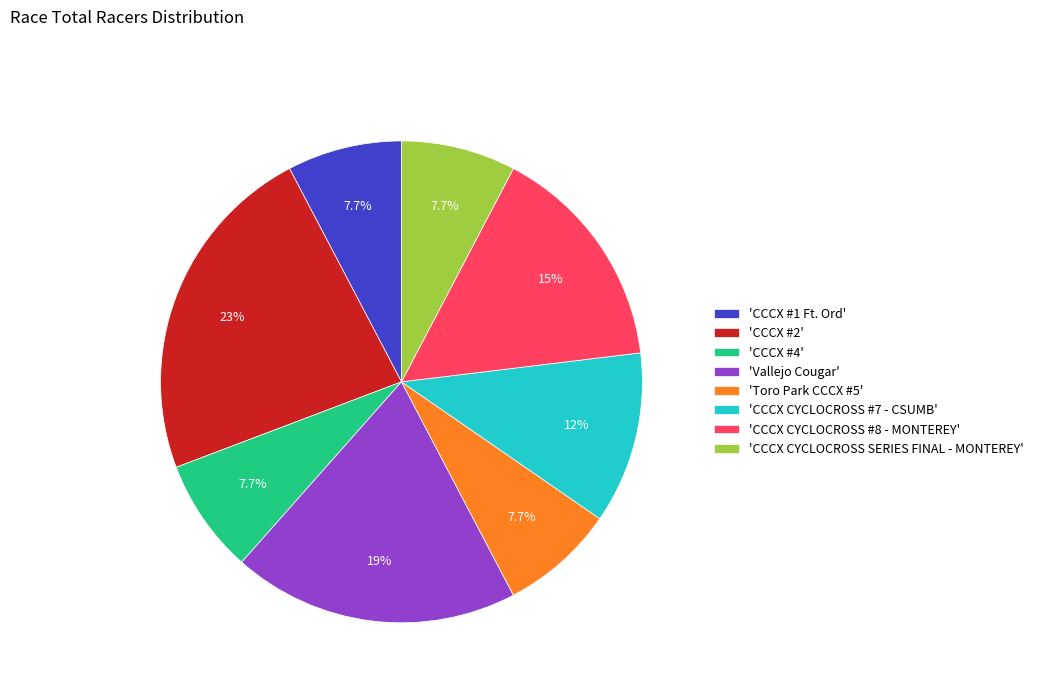

Which slice is the largest?

'CCCX #2'